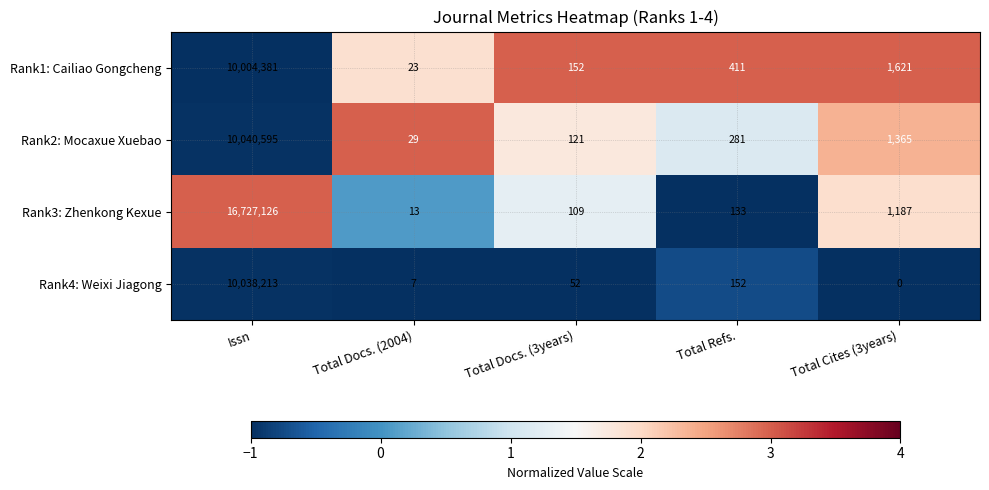

At which category is the sum across all series the highest?

Issn